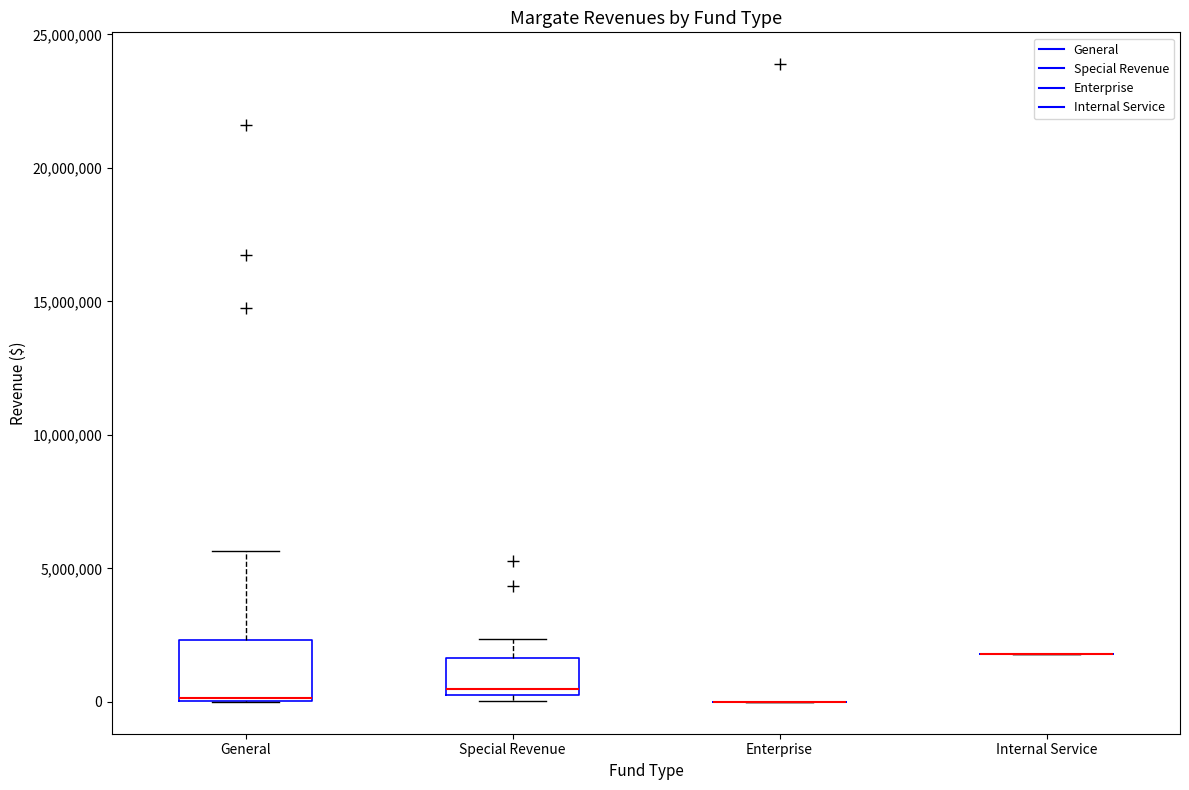

Reading left to right, read every box against the y-axis: the position of its median line, the range the box covers, and the ends of its whiskers. The values are not printed on the chart, so give them approximately, as read against the axis.

General: median 0 (drawn on the box's lower edge), box 0 to 2500000, whiskers 0 to 5500000
Special Revenue: median 500000, box 0 to 1500000, whiskers 0 (just below the box's lower edge) to 2500000
Enterprise: box collapsed to a line at 0, whiskers 0 to 0
Internal Service: box collapsed to a line at 2000000, whiskers 2000000 to 2000000